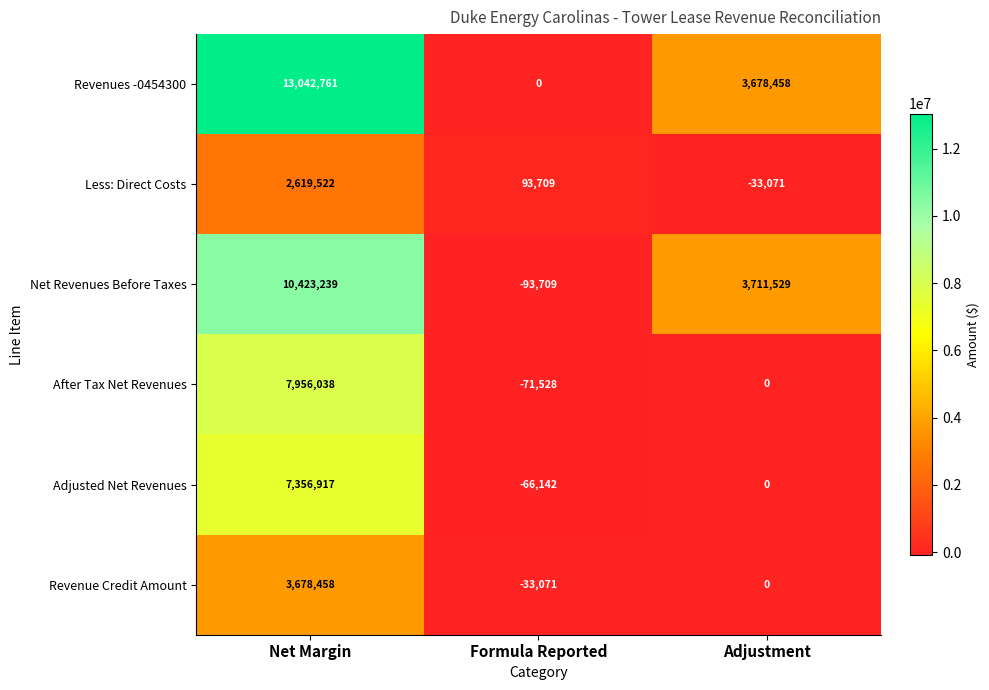

What is the difference between the highest and lowest values at Net Margin?

10423239